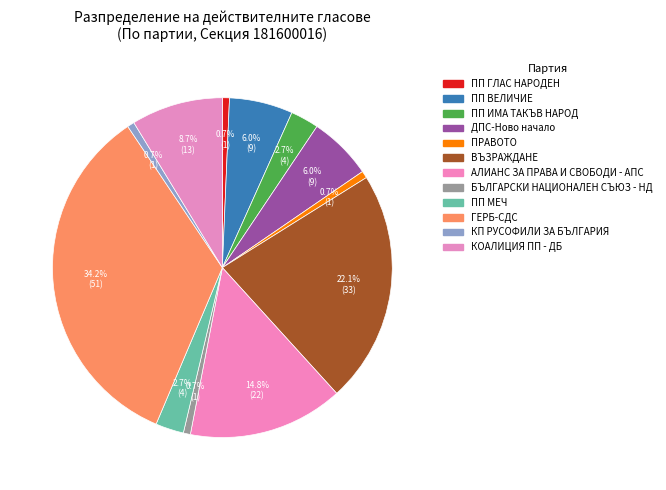

To the nearest percent, what percentage of the pie is ПП ИМА ТАКЪВ НАРОД?

3%